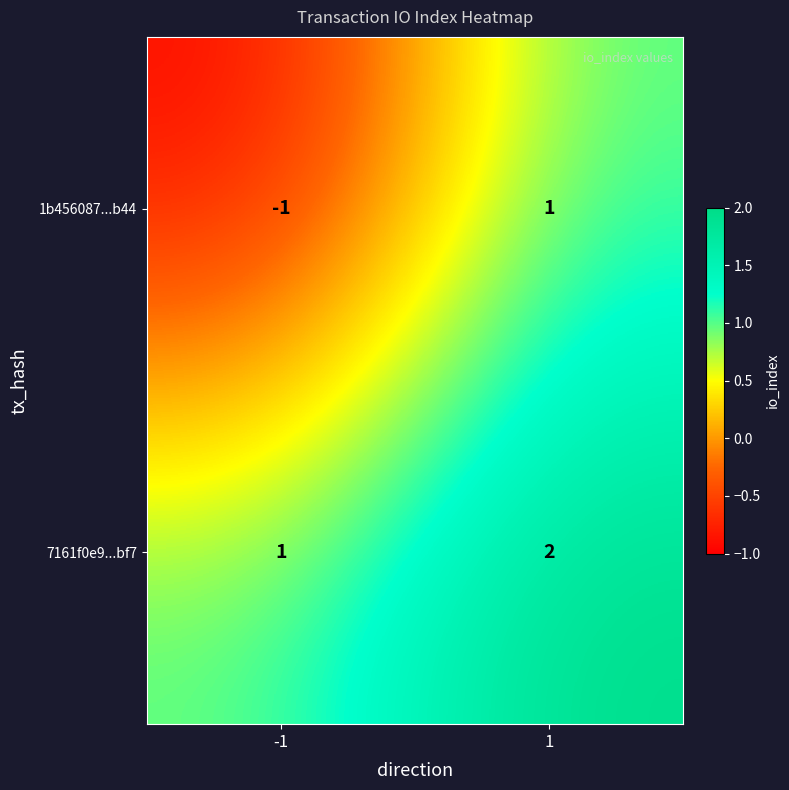

Reading left to right, extract all data points from this chart.

1b456087...b44: -1=-1	1=1
7161f0e9...bf7: -1=1	1=2